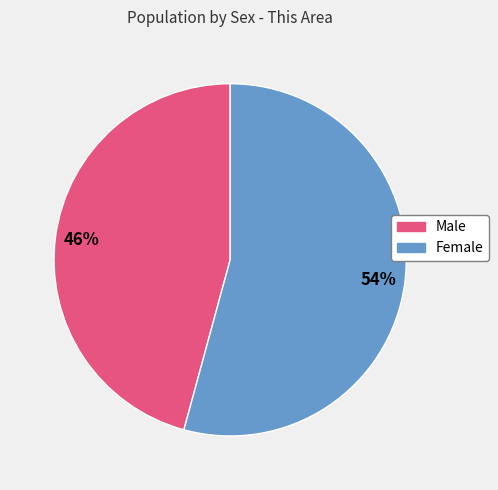

How many segments does this pie chart have?

2